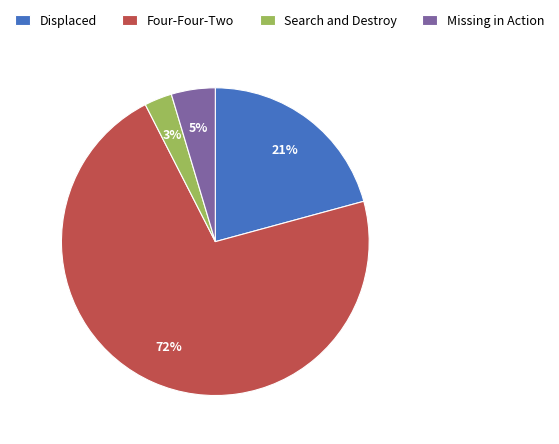

Is the sum of Search and Destroy and Missing in Action greater than half?

No